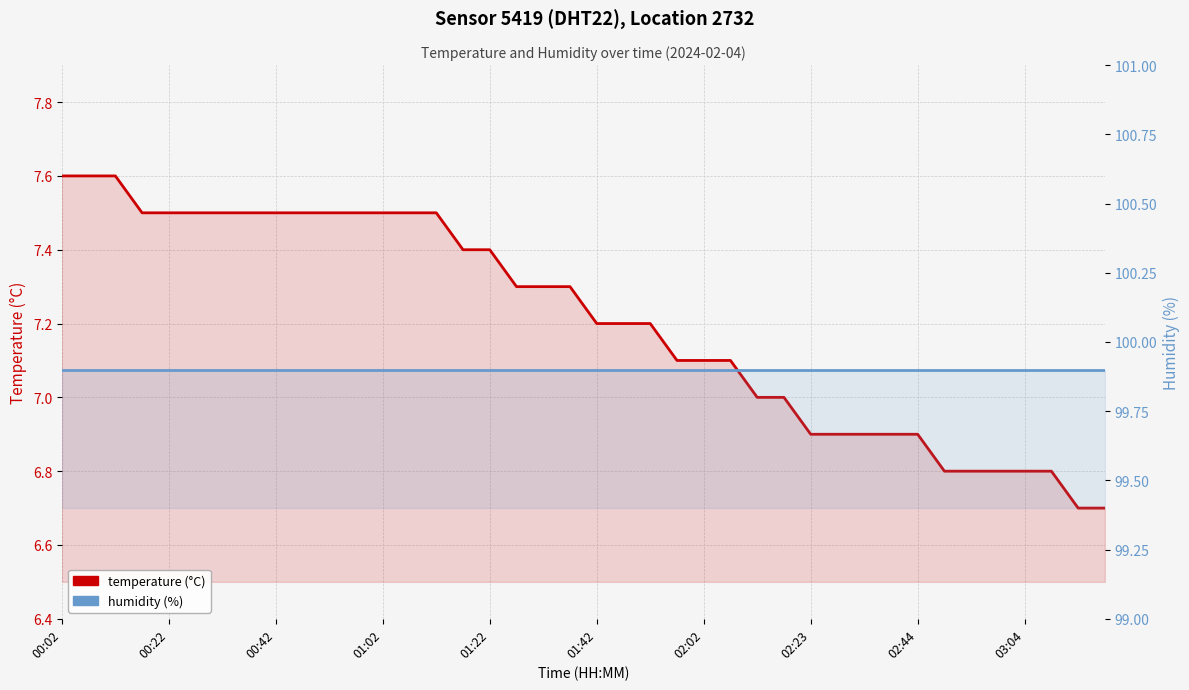

Reading right to left, transcribe all the data shown in this chart.

temperature: 6.7	6.7	6.8	6.8	6.8	6.8	6.8	6.9	6.9	6.9	6.9	6.9	7.0	7.0	7.1	7.1	7.1	7.2	7.2	7.2	7.3	7.3	7.3	7.4	7.4	7.5	7.5	7.5	7.5	7.5	7.5	7.5	7.5	7.5	7.5	7.5	7.5	7.6	7.6	7.6
humidity: 99.9	99.9	99.9	99.9	99.9	99.9	99.9	99.9	99.9	99.9	99.9	99.9	99.9	99.9	99.9	99.9	99.9	99.9	99.9	99.9	99.9	99.9	99.9	99.9	99.9	99.9	99.9	99.9	99.9	99.9	99.9	99.9	99.9	99.9	99.9	99.9	99.9	99.9	99.9	99.9